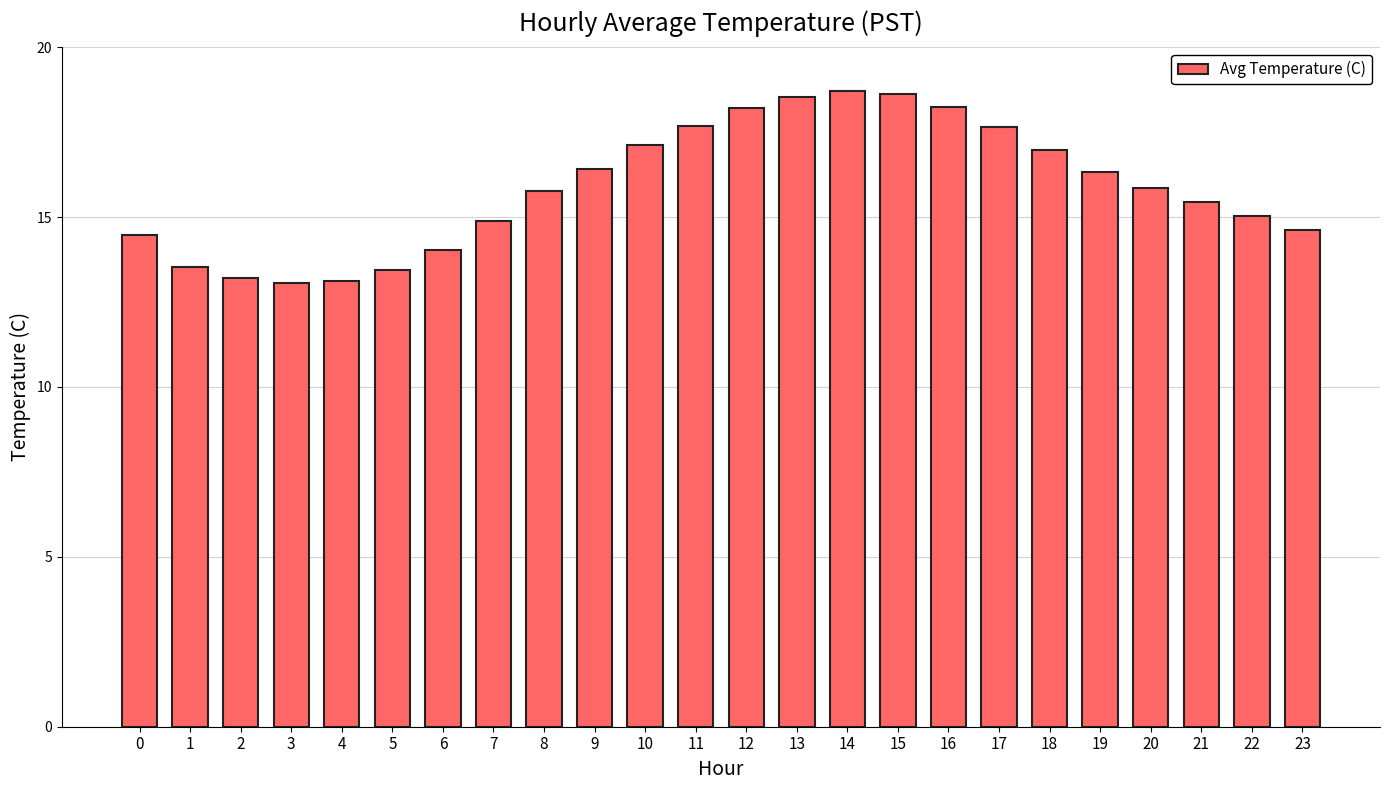

Which has a higher value, 4 or 6?

6